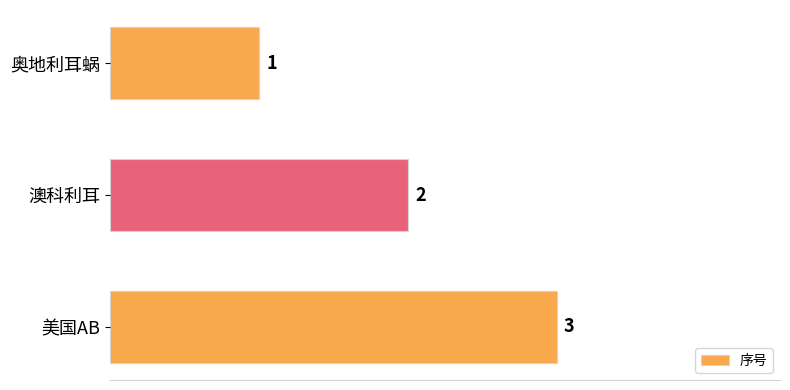

Rank the categories by value from lowest to highest.

奥地利耳蜗, 澳科利耳, 美国AB